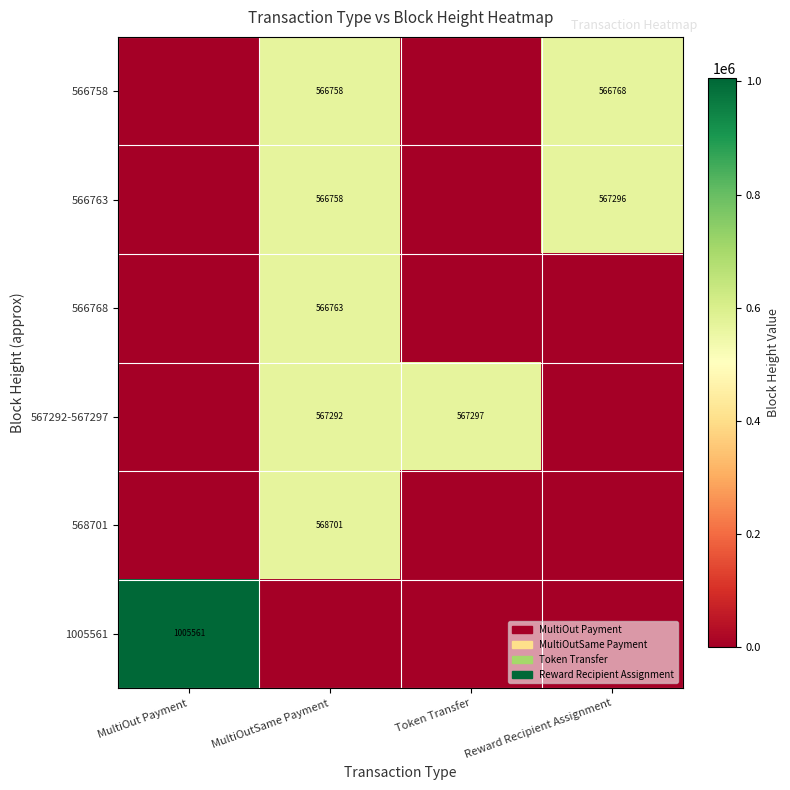

True or false: 566758 has a value of 265964 at MultiOutSame Payment.

False